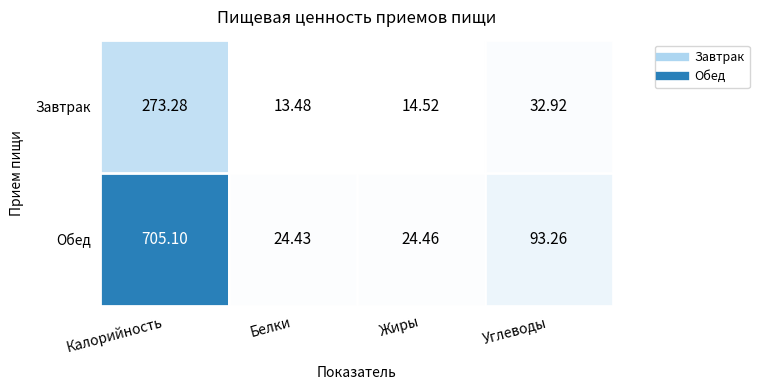

Rank the series by their average value, from lowest to highest.

Завтрак, Обед